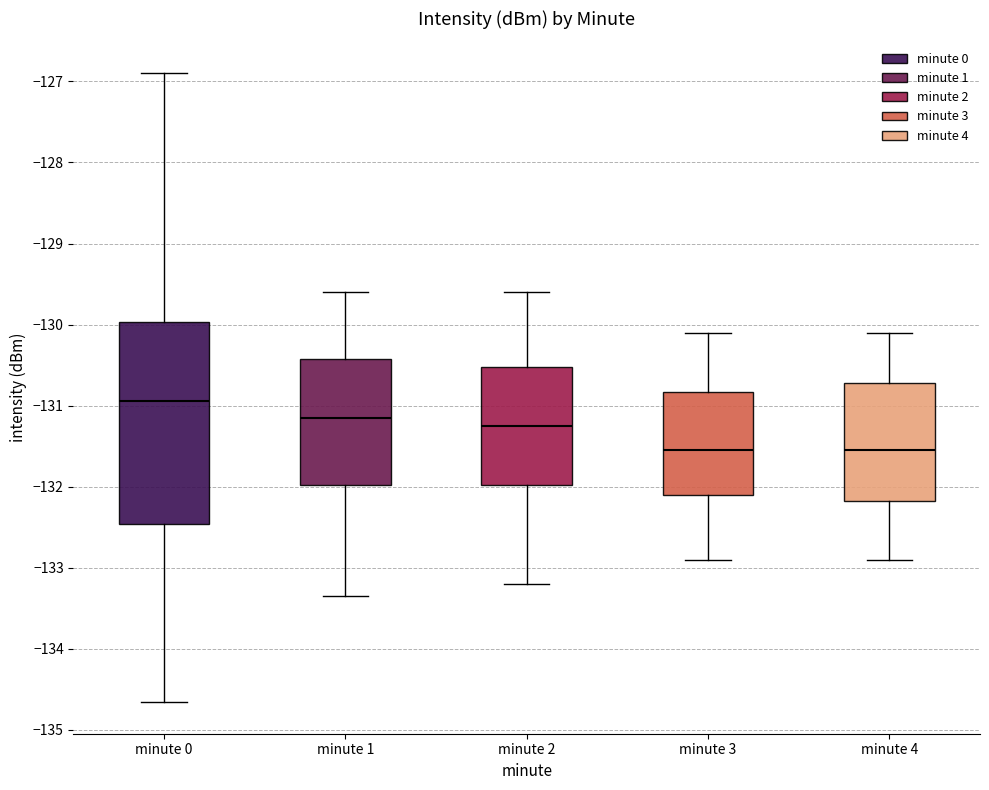

Which box is the tallest, from its lower edge to its upper edge?

minute 0